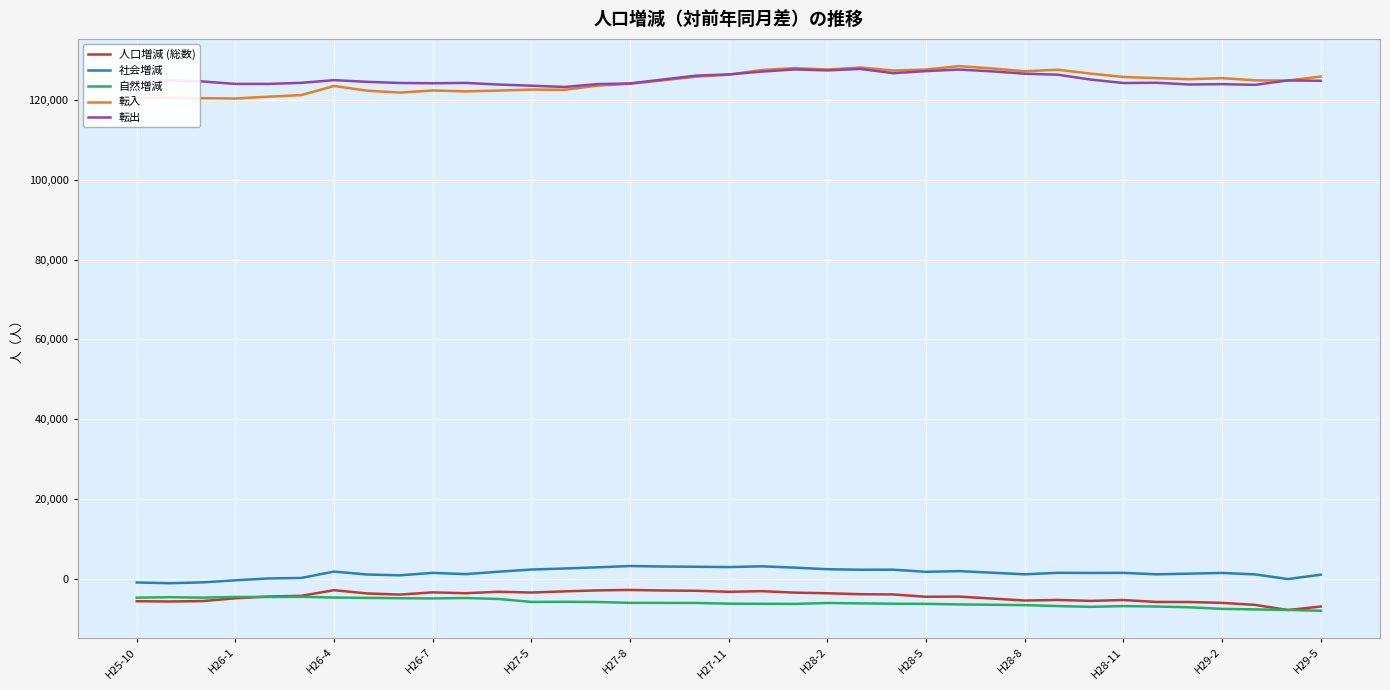

What is the greatest value displayed?

128456